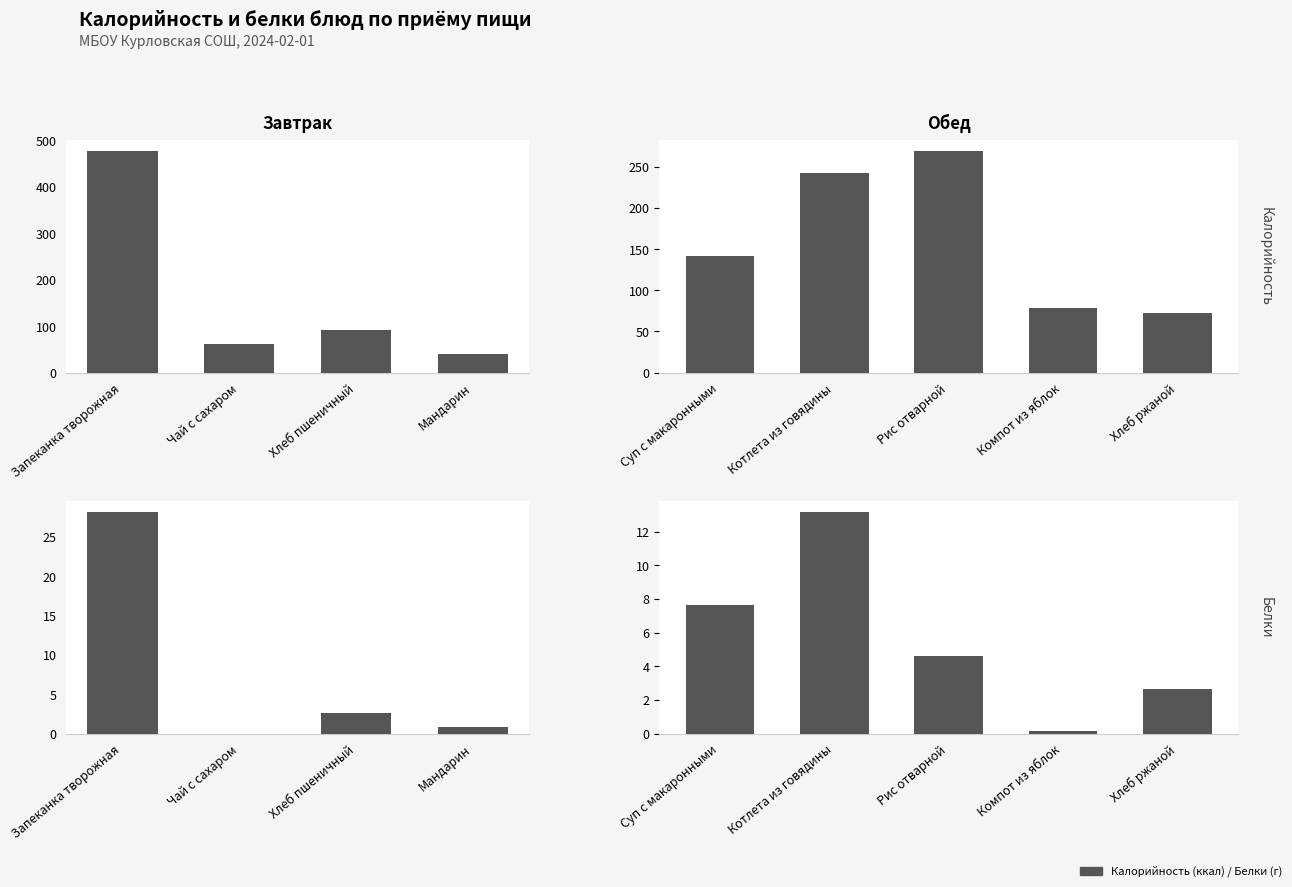

Are the bars horizontal?

No